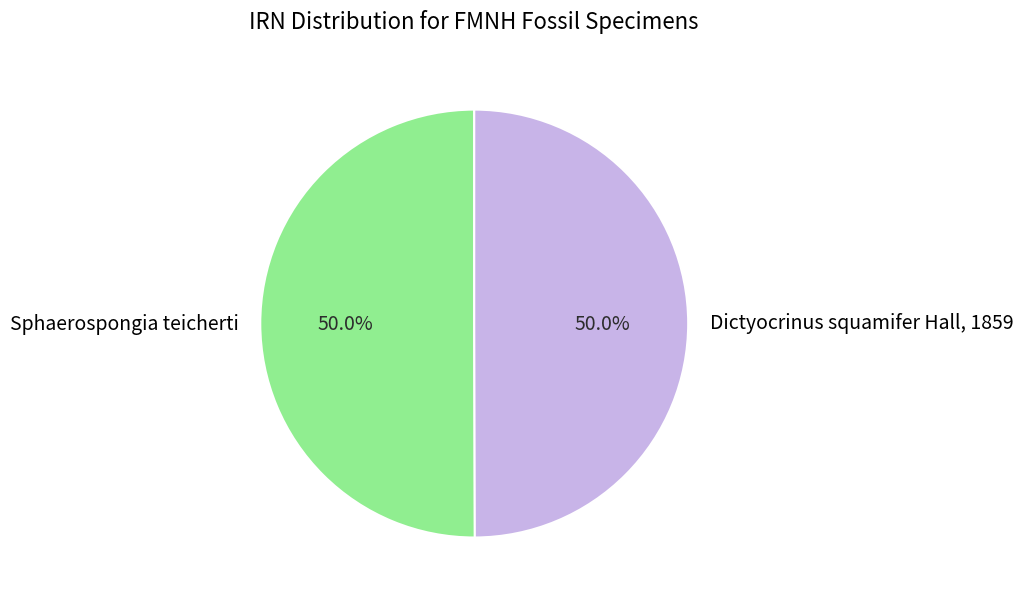

Combined, do Dictyocrinus squamifer Hall, 1859 and Sphaerospongia teicherti account for over 50%?

Yes